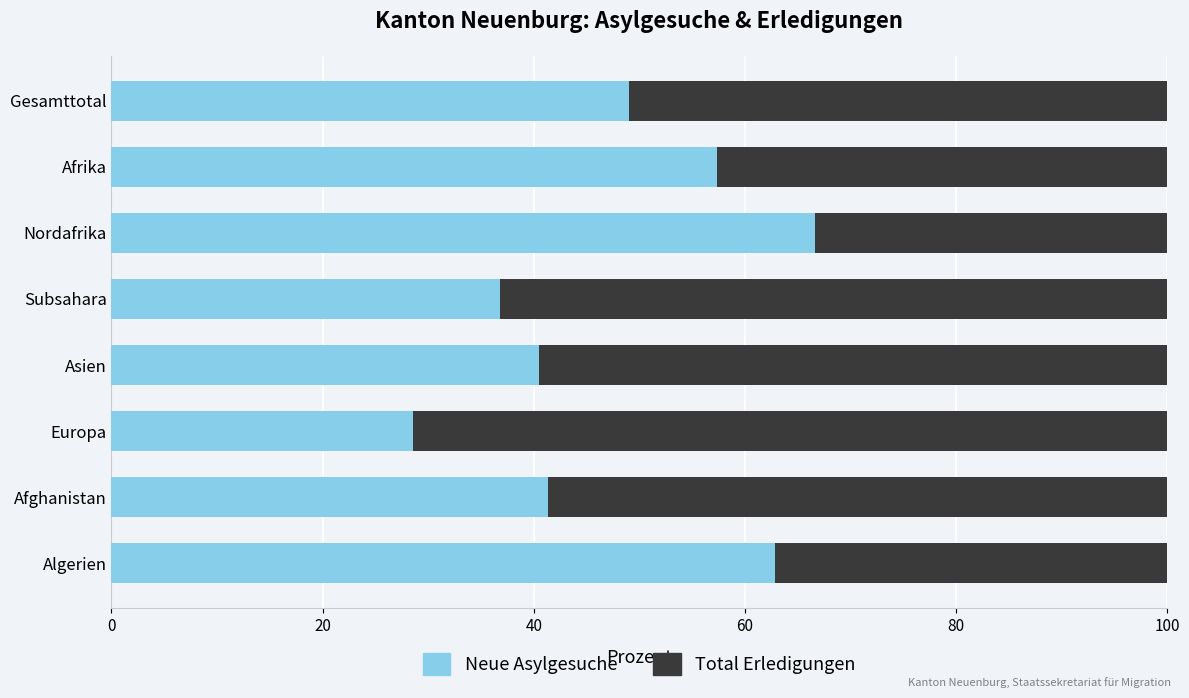

What are all the series names shown in the legend?

Neue Asylgesuche, Total Erledigungen